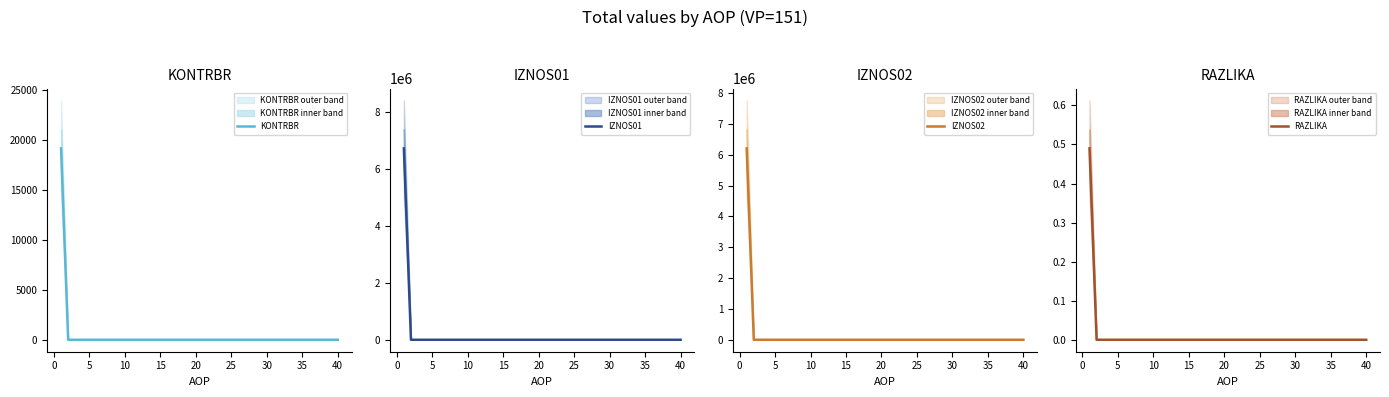

At how many categories does at least one series exceed 6051196?

1